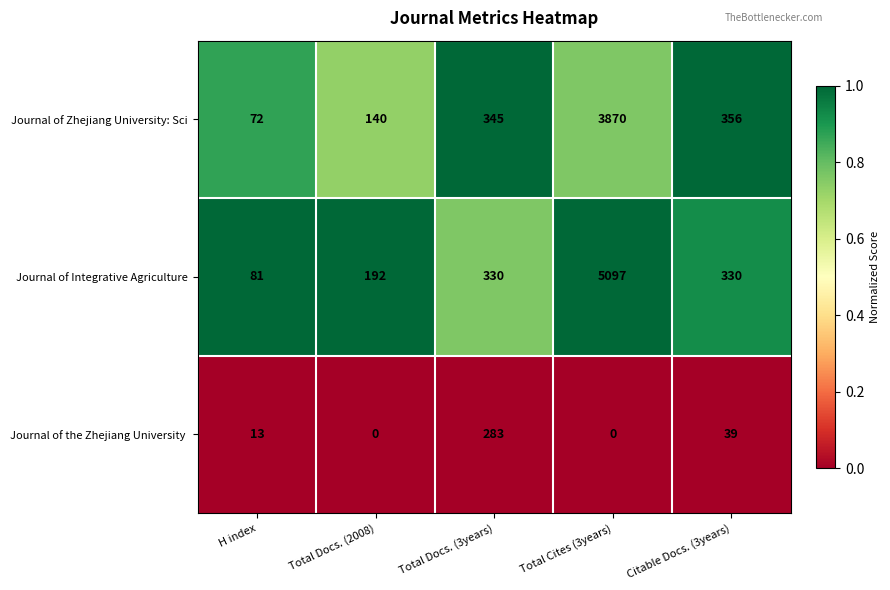

What is the total value across all series at Total Docs. (3years)?

958